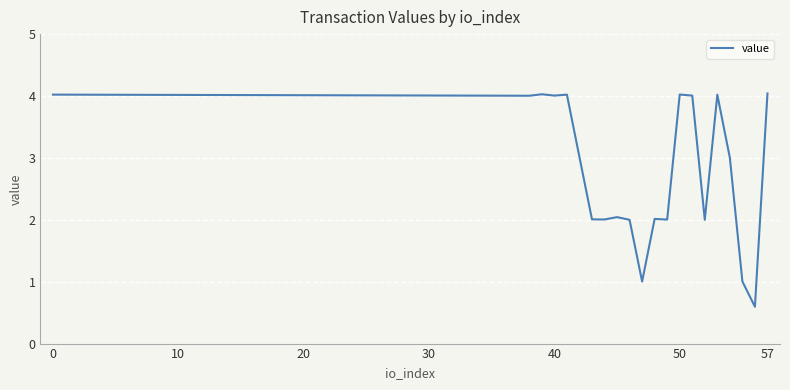

What is the difference between the maximum and minimum values?

3.4